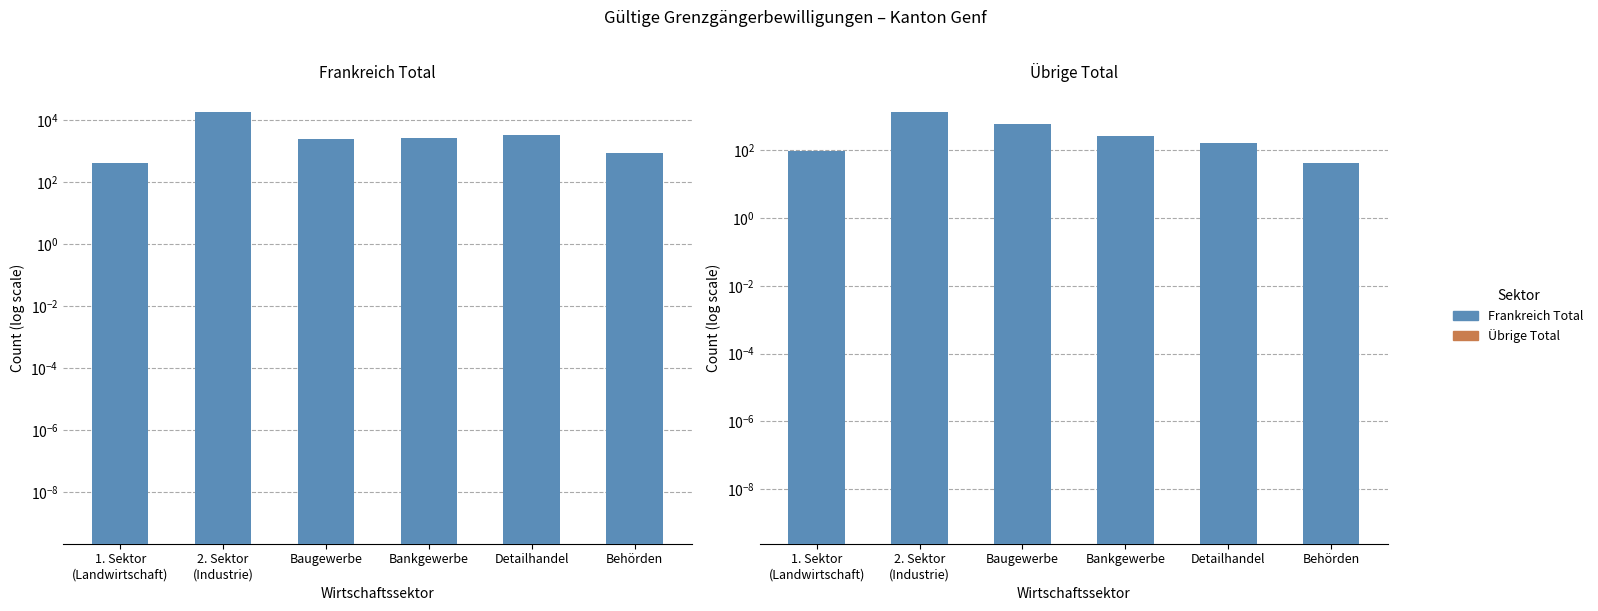

Which category has the lowest value across all series?

1. Sektor
(Landwirtschaft)